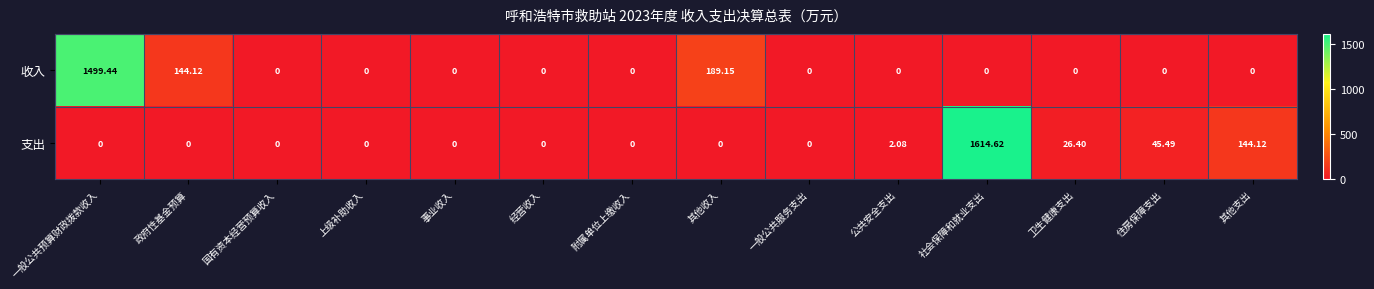

Between 一般公共预算财政拨款收入 and 经营收入, which series saw the biggest shift?

收入